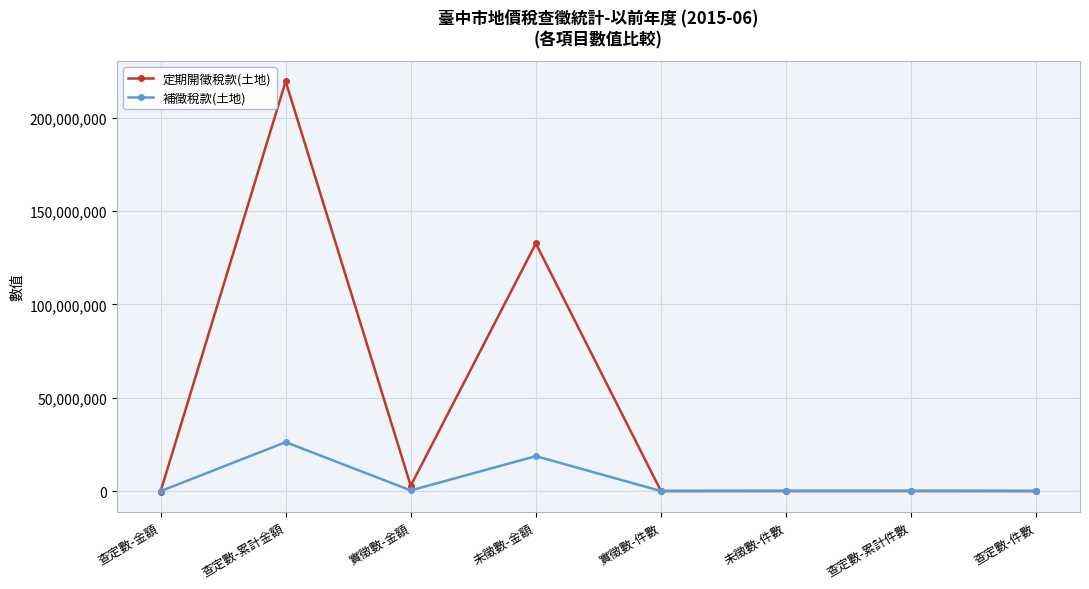

What is the label of the 5th point from the left?

實徵數-件數